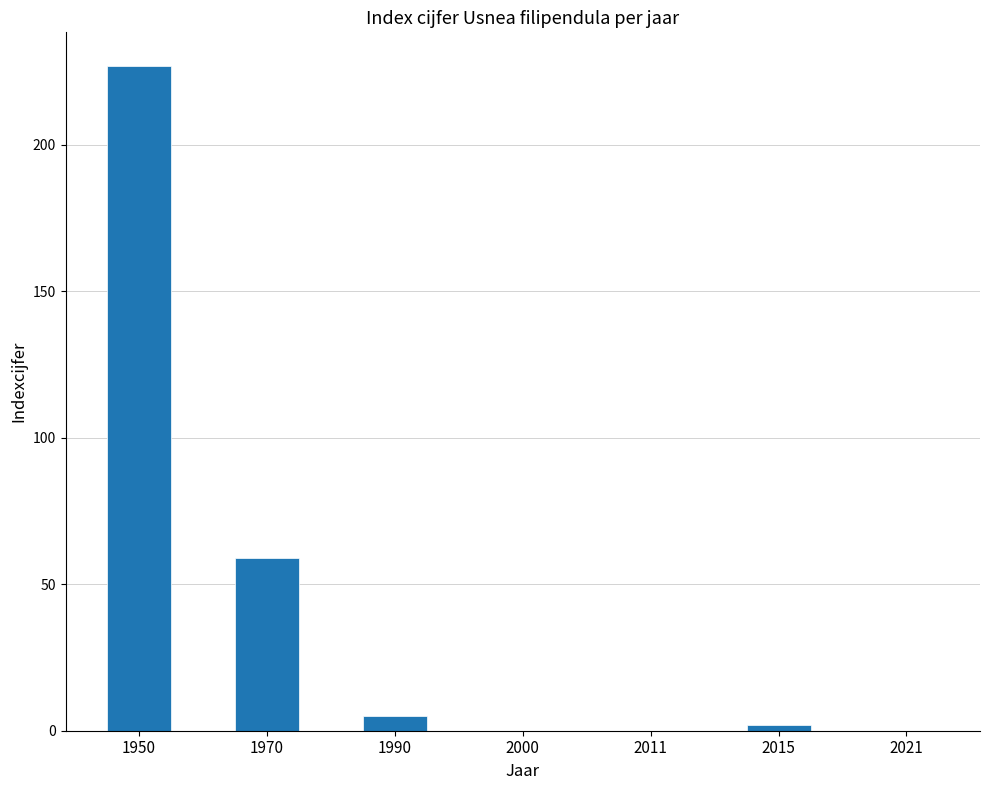

How many distinct data groups are displayed?

1